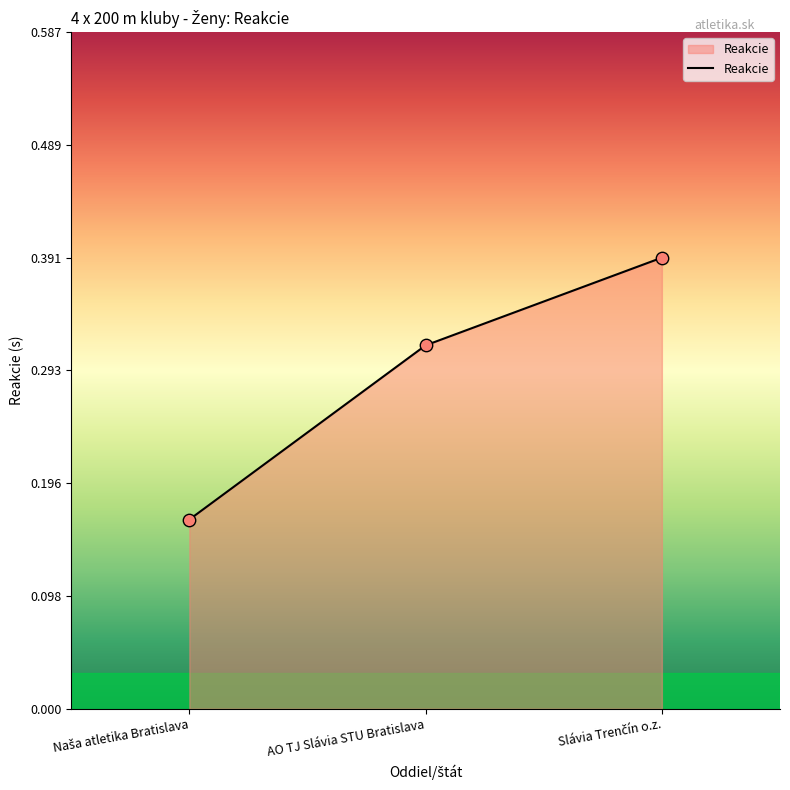

True or false: the data shows 0.1 at AO TJ Slávia STU Bratislava.

False